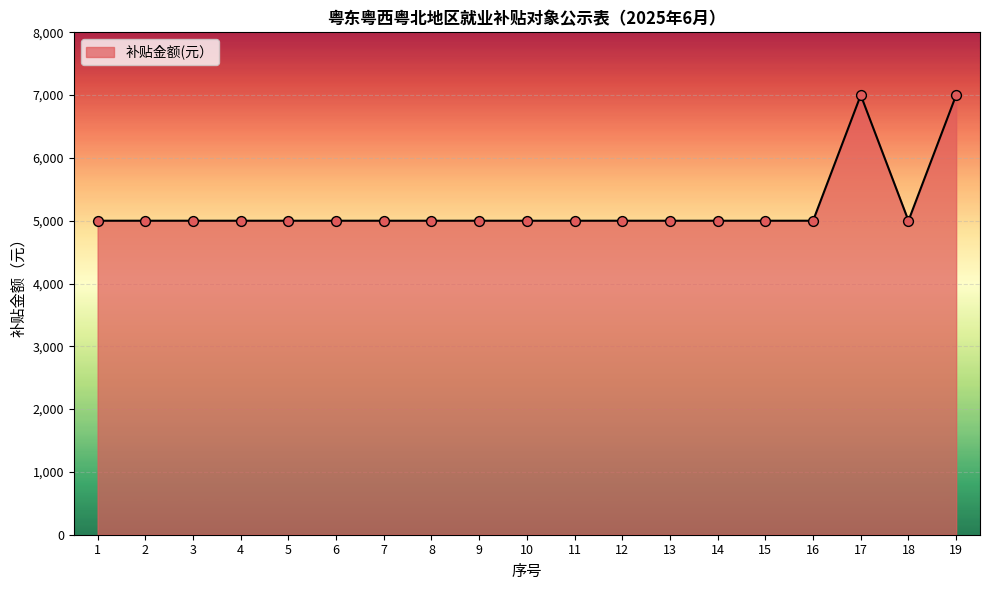

Between 19 and 11, which is larger?

19